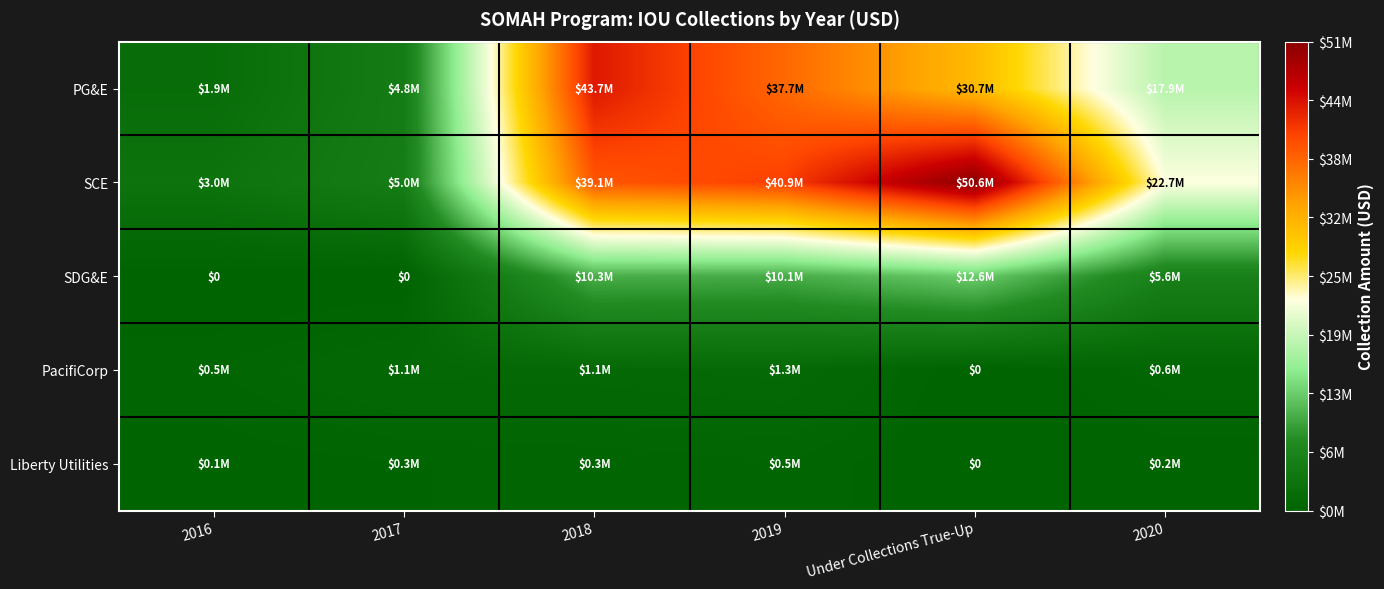

True or false: SCE has a value of 5040278.0 at 2017.

True